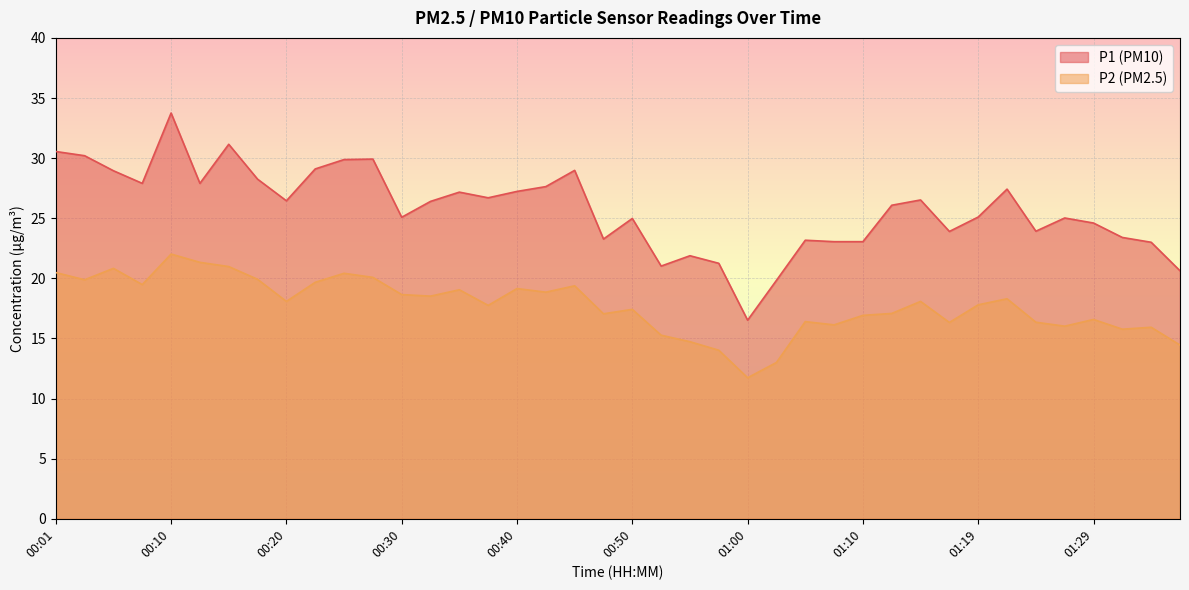

What is the label of the 24th point from the left?

00:57